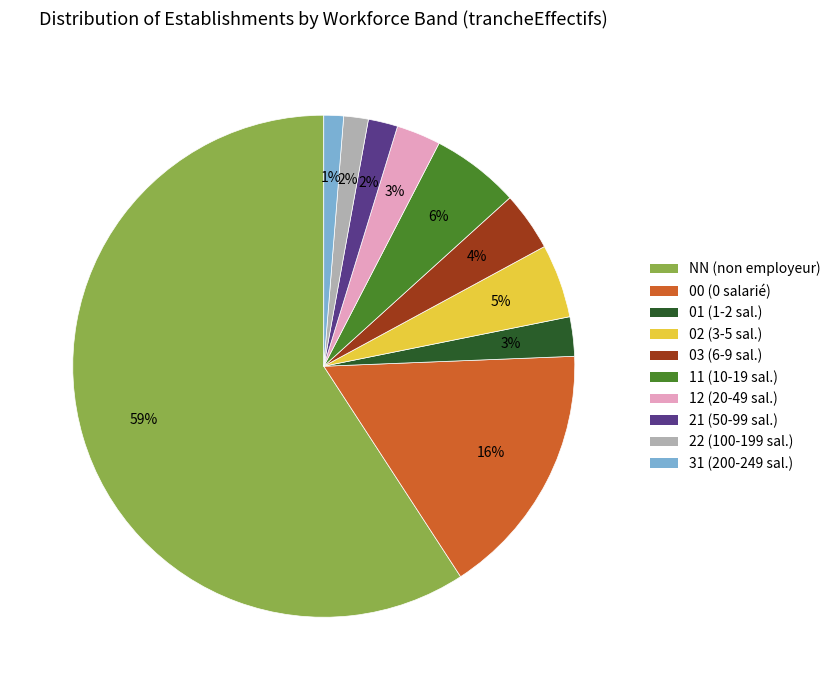

The 00 slice represents 7% of the pie. True or false?

False